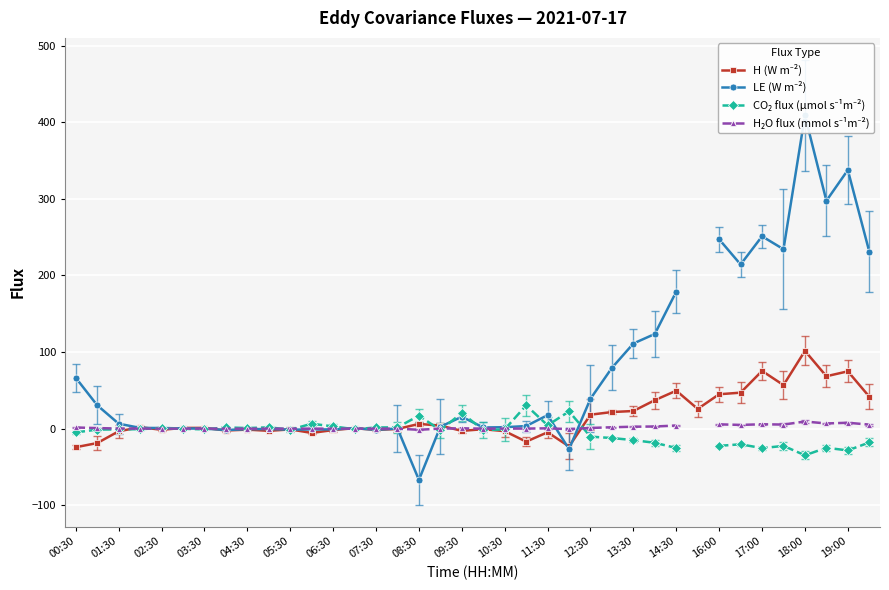

What is the minimum value for H (W m⁻²)?

-24.2